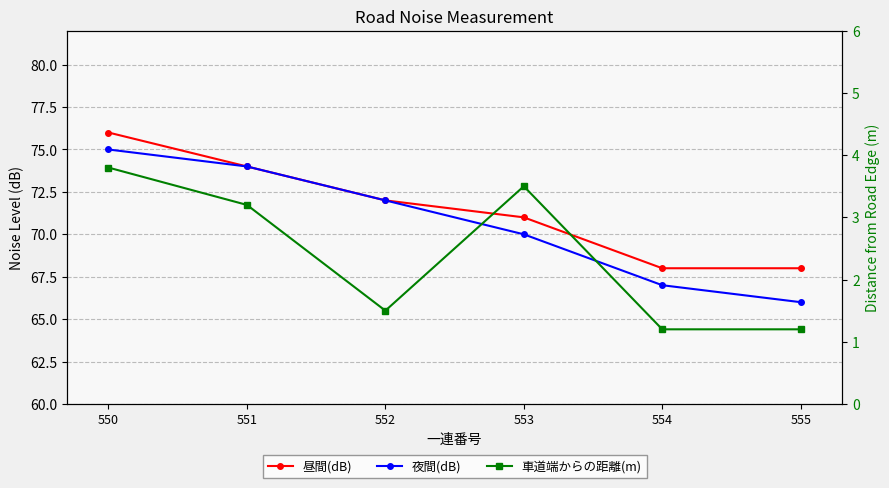

True or false: 昼間(dB) and 夜間(dB) intersect in this chart.

False